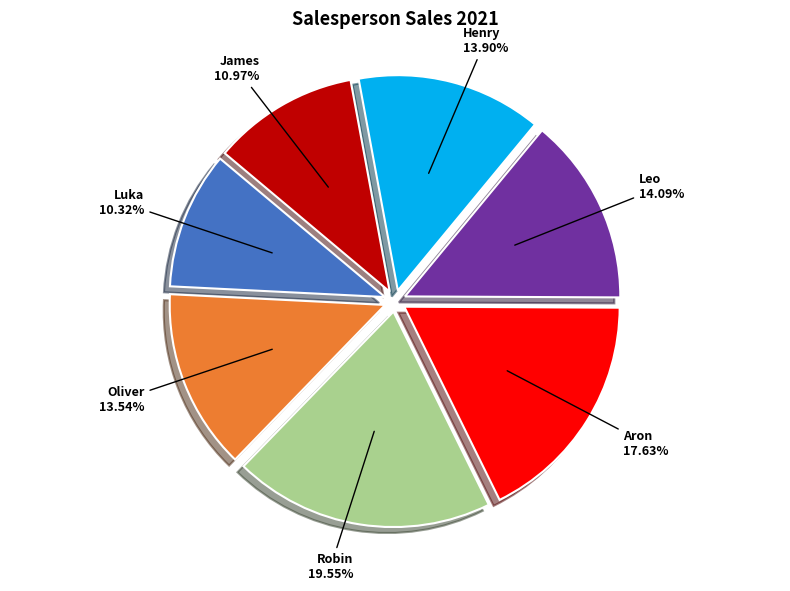

Is there a majority slice in this chart?

No